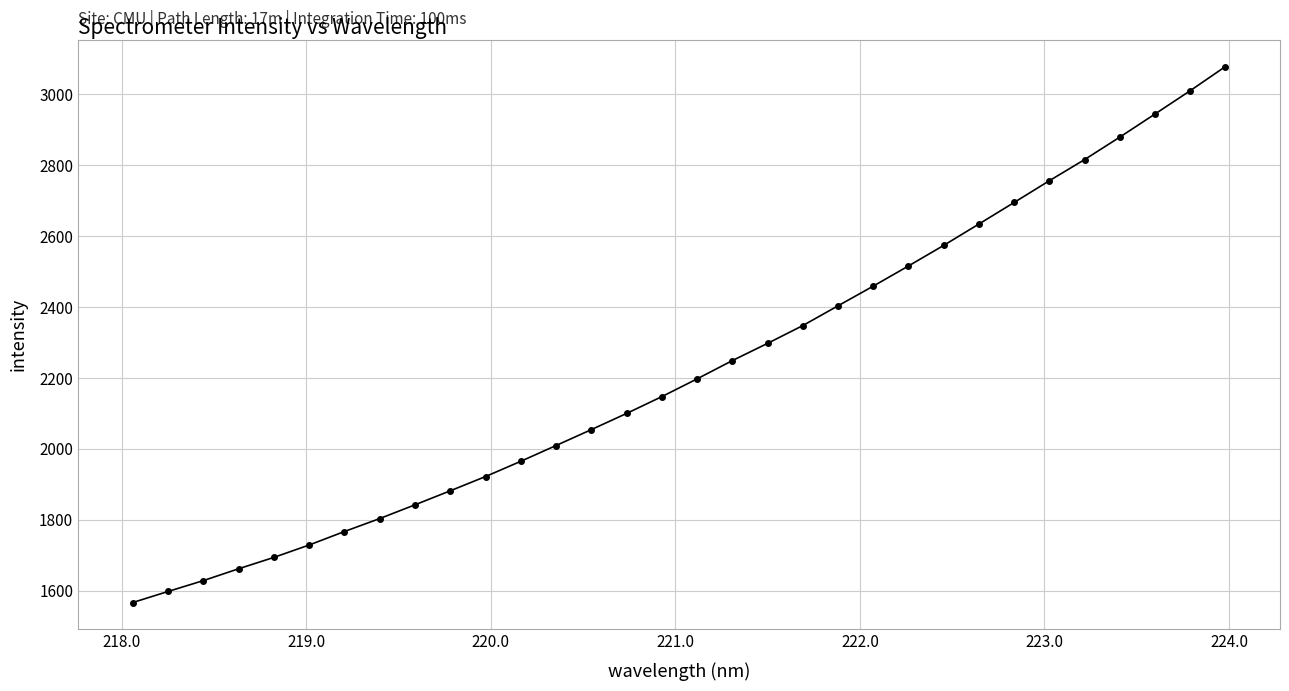

What is the greatest value displayed?

3078.3